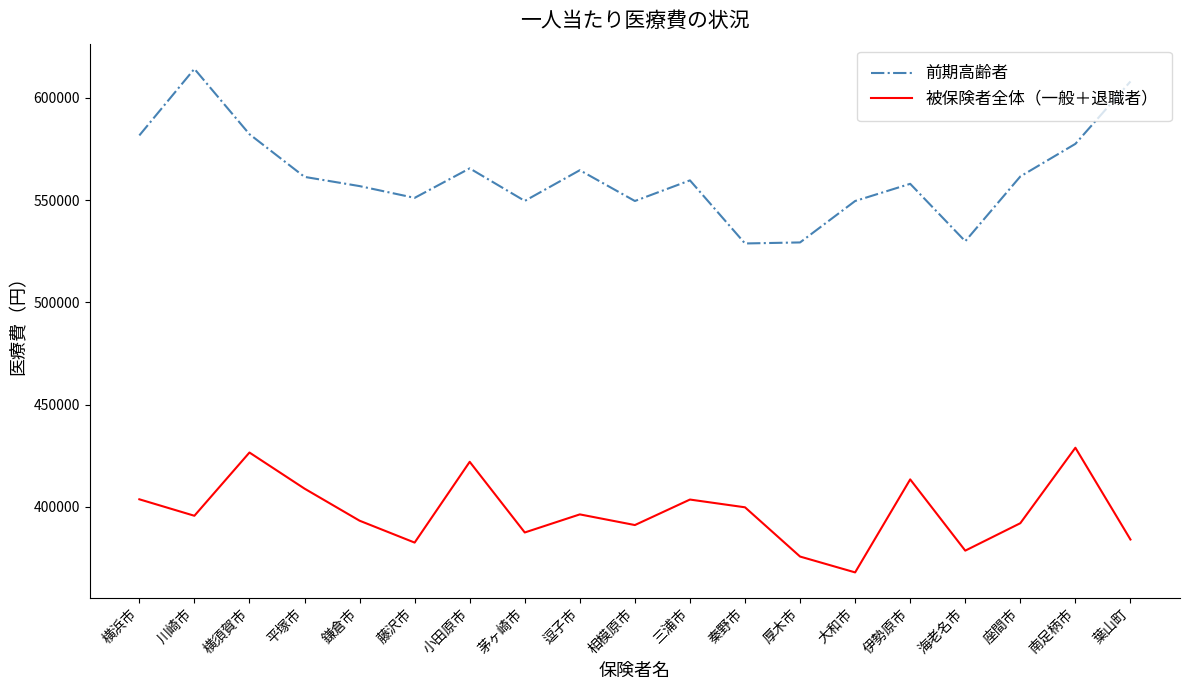

What is the difference between the maximum and minimum values in the 被保険者全体（一般＋退職者） series?

60960